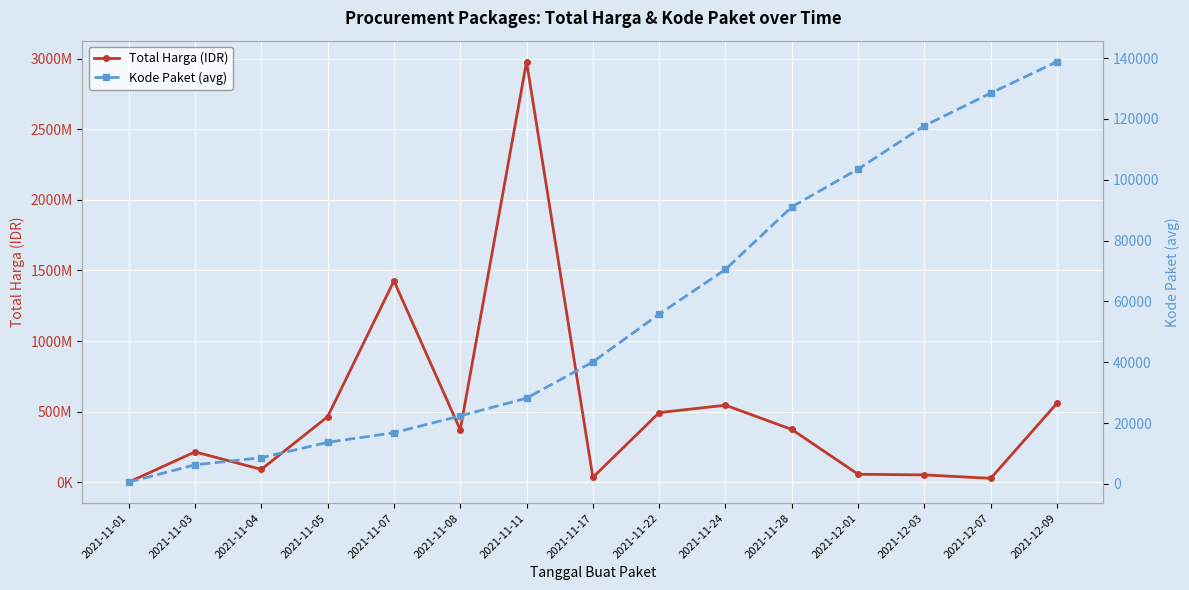

What is the label of the 1st point from the left?

2021-11-01